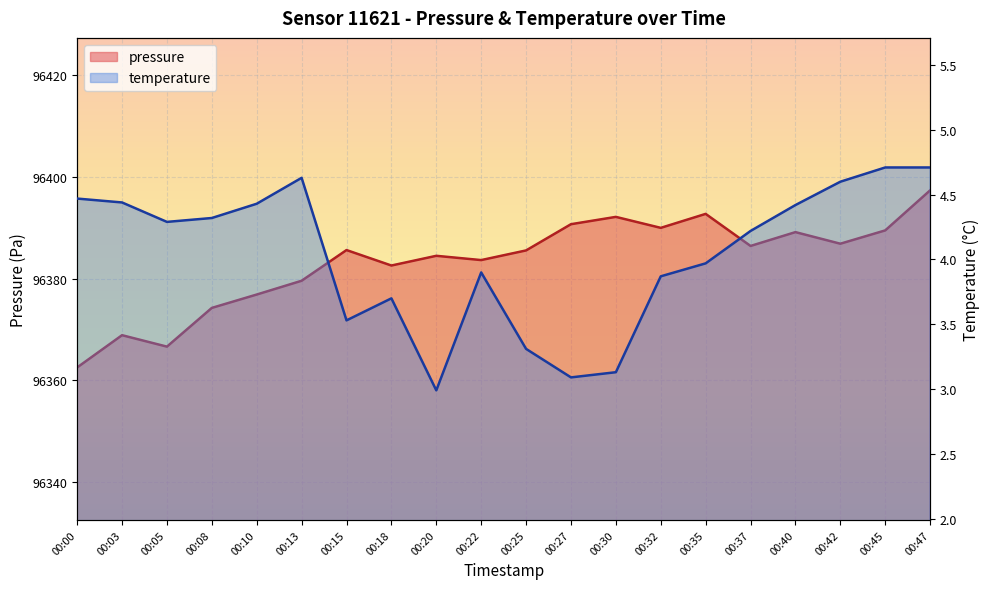

At how many categories does at least one series exceed 51414?

20